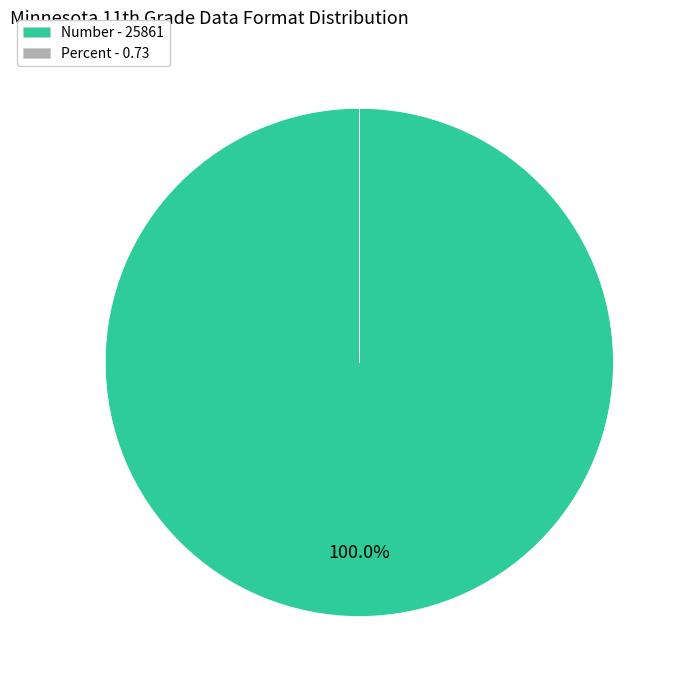

Which category accounts for the majority?

Number